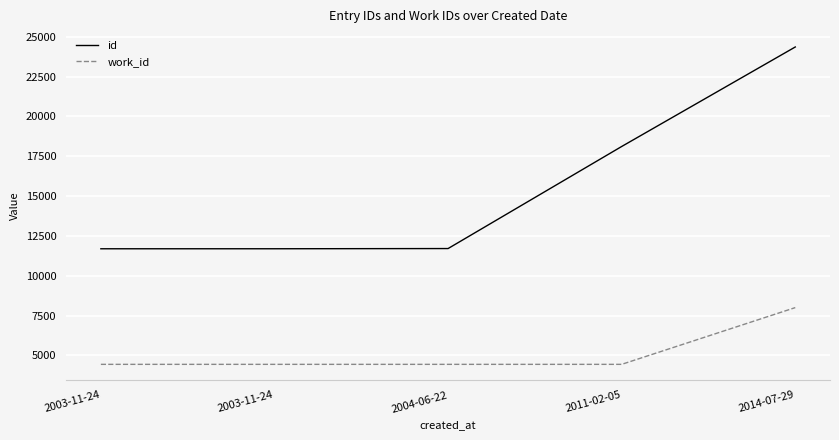

Reading right to left, extract all data points from this chart.

id: 2014-07-29=24358	2011-02-05=18113	2004-06-22=11708	2003-11-24=11695	2003-11-24=11694
work_id: 2014-07-29=8002	2011-02-05=4441	2004-06-22=4441	2003-11-24=4441	2003-11-24=4441